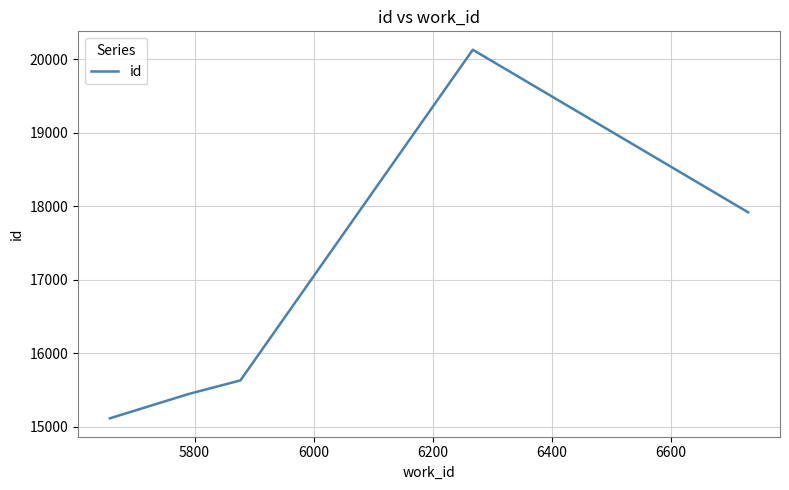

What is the difference between the maximum and minimum values?

5018